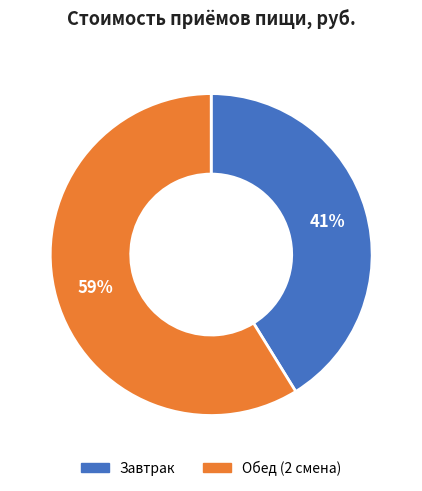

To the nearest percent, what percentage of the pie is Завтрак?

41%